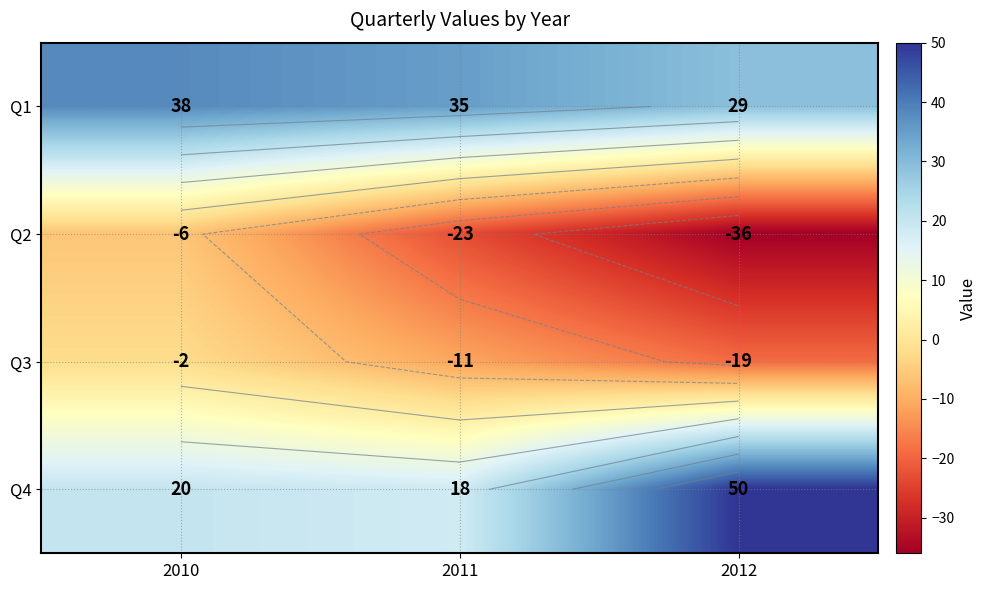

How many Q1 values are between 29 and 38?

3